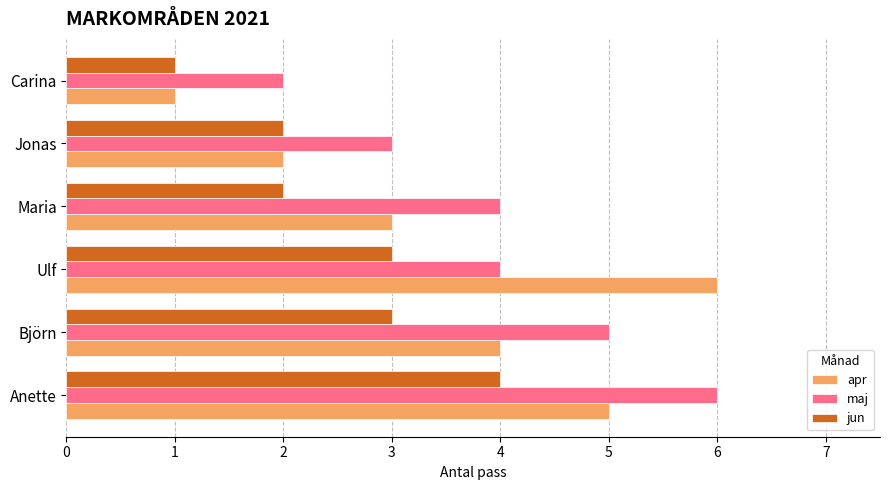

Which series has the largest total across all categories?

maj